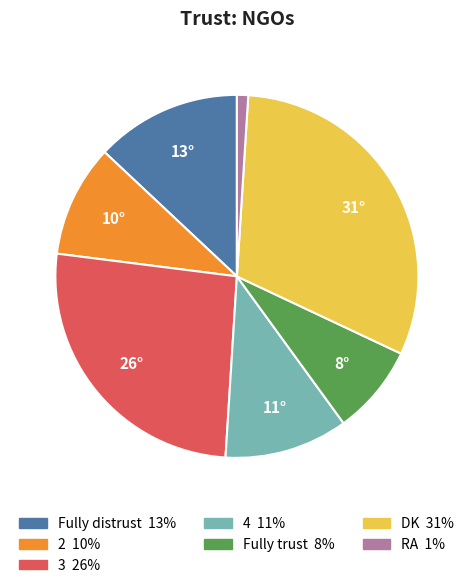

Does any single category account for the majority?

No